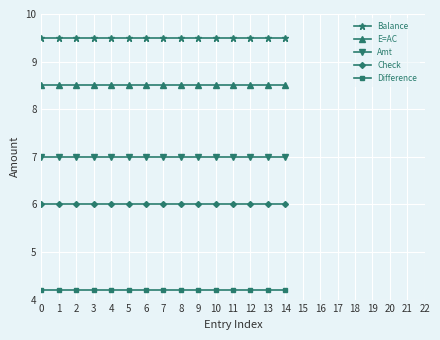

The value of Difference at 11 is 4.2. True or false?

True